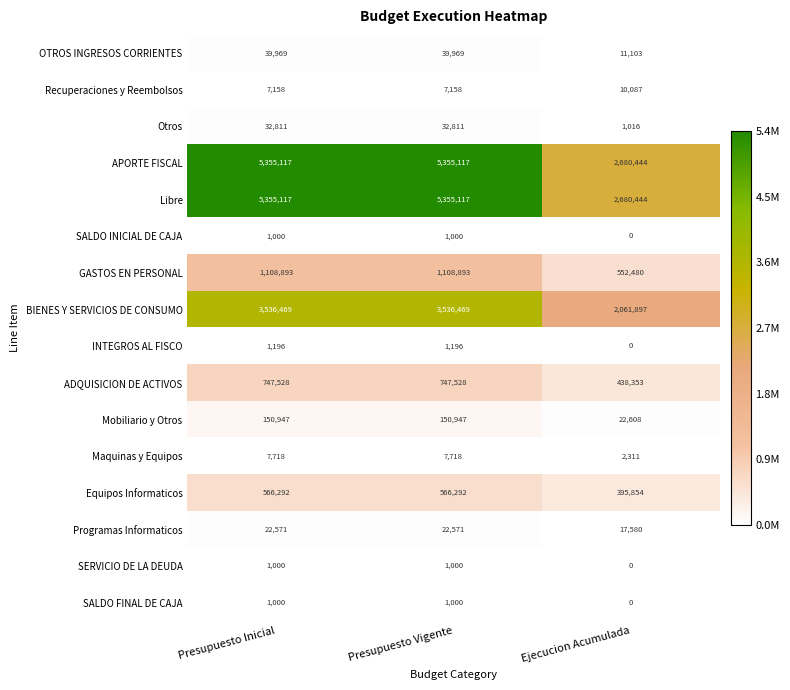

What is the approximate value of OTROS INGRESOS CORRIENTES at Presupuesto Inicial?

39969